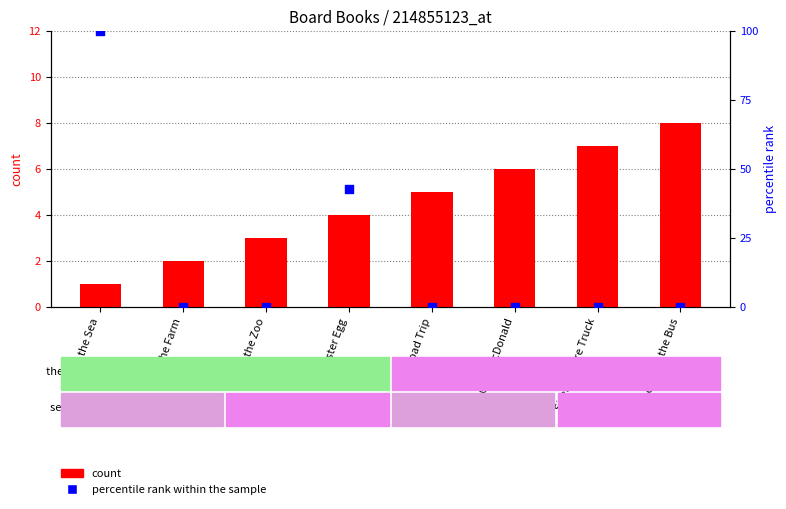

Which series has the widest spread of Y values?

percentile rank within the sample